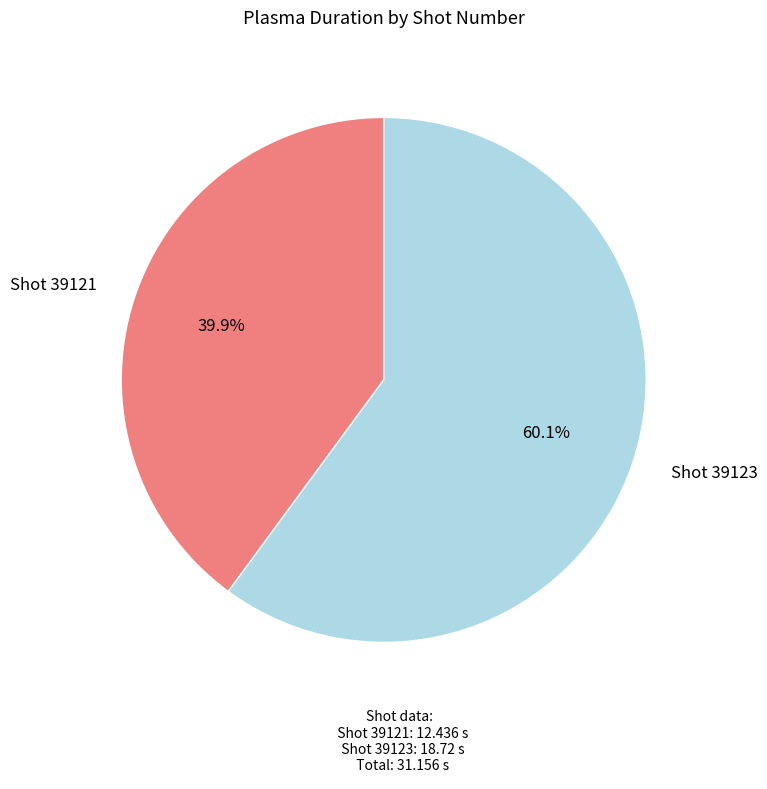

How many segments does this pie chart have?

2